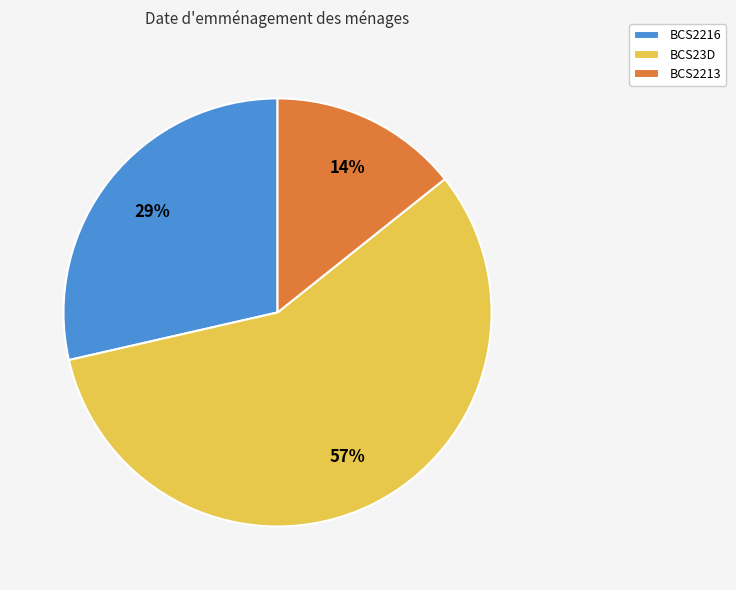

What is the smallest slice in the pie chart?

BCS2213